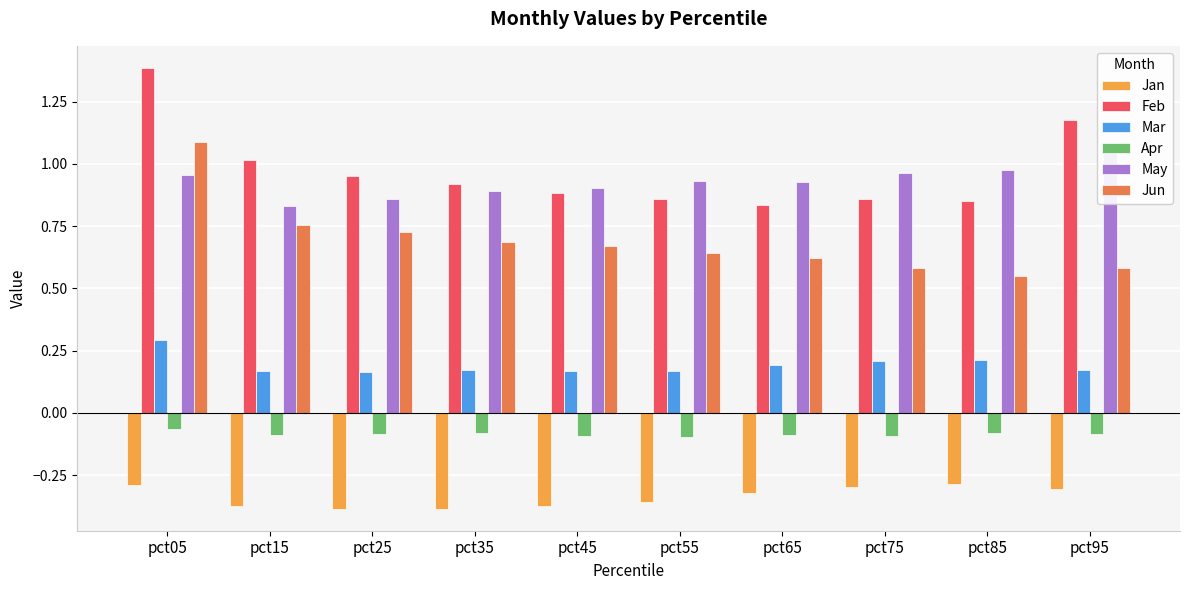

Does the chart contain any negative values?

Yes